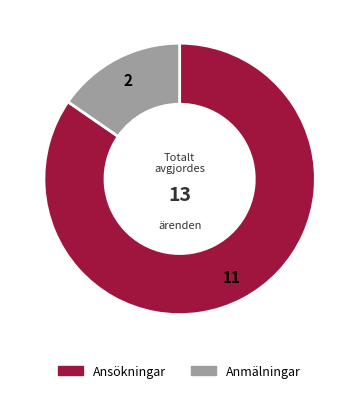

What is the ratio of the value at Ansökningar to the value at Anmälningar?

5.5